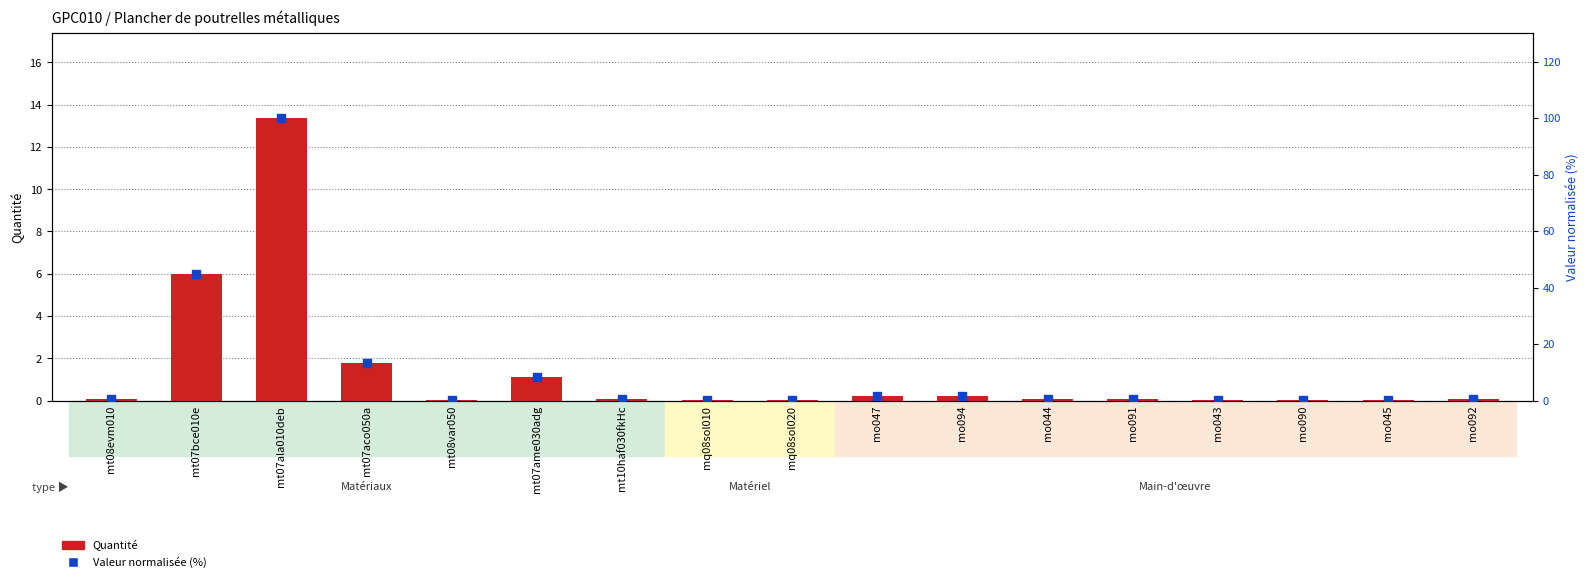

Which series reaches the maximum Y coordinate?

Valeur normalisée (%)